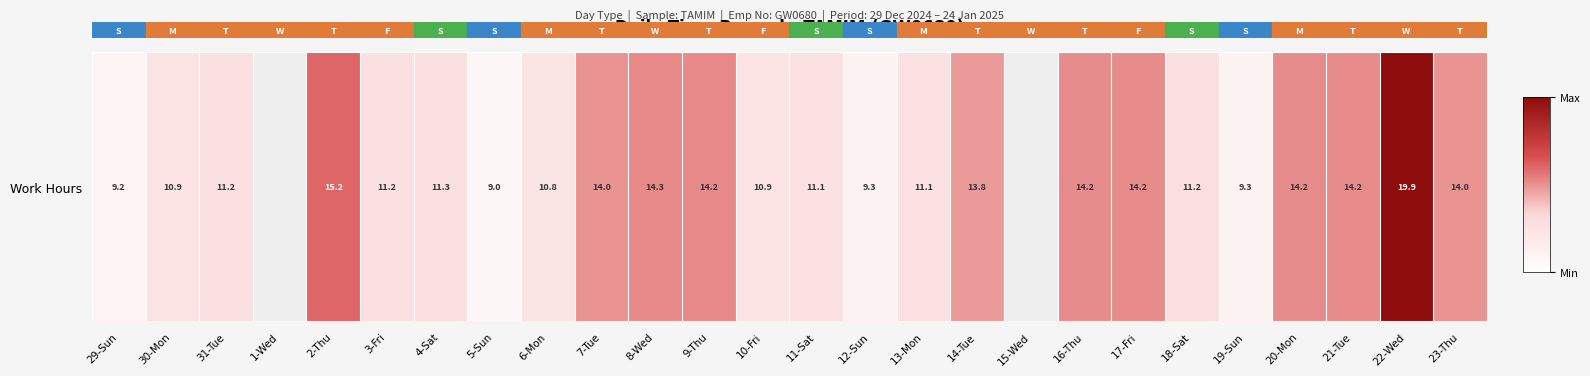

Which category has the highest value across all series?

22-Wed